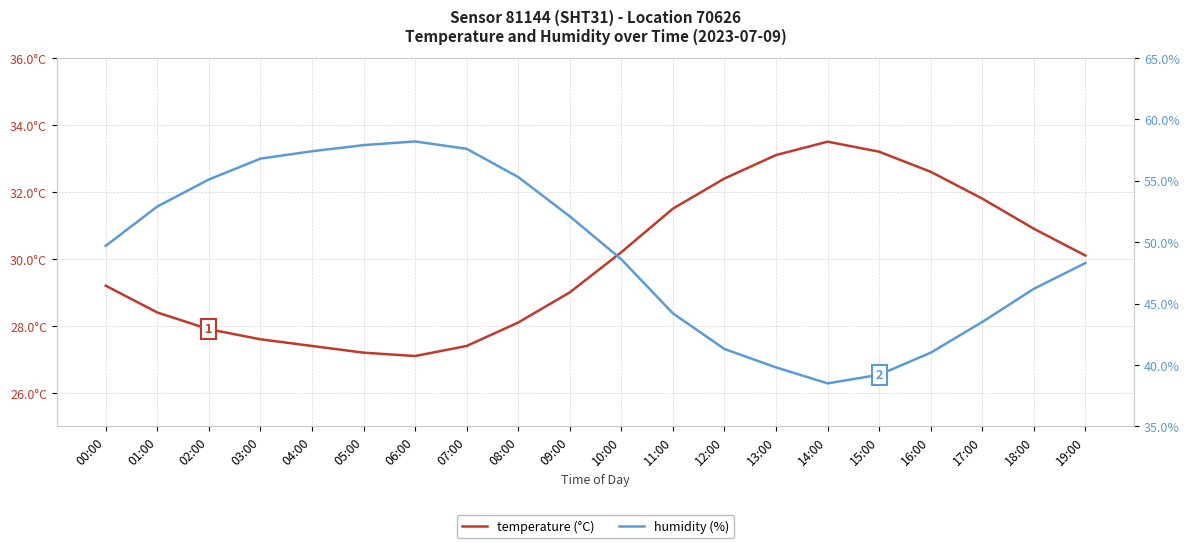

Reading left to right, list all the values displayed in this chart.

temperature (°C): 00:00=29.2	01:00=28.4	02:00=27.9	03:00=27.6	04:00=27.4	05:00=27.2	06:00=27.1	07:00=27.4	08:00=28.1	09:00=29.0	10:00=30.2	11:00=31.5	12:00=32.4	13:00=33.1	14:00=33.5	15:00=33.2	16:00=32.6	17:00=31.8	18:00=30.9	19:00=30.1
humidity (%): 00:00=49.7	01:00=52.9	02:00=55.1	03:00=56.8	04:00=57.4	05:00=57.9	06:00=58.2	07:00=57.6	08:00=55.3	09:00=52.1	10:00=48.6	11:00=44.2	12:00=41.3	13:00=39.8	14:00=38.5	15:00=39.2	16:00=41.0	17:00=43.5	18:00=46.2	19:00=48.3